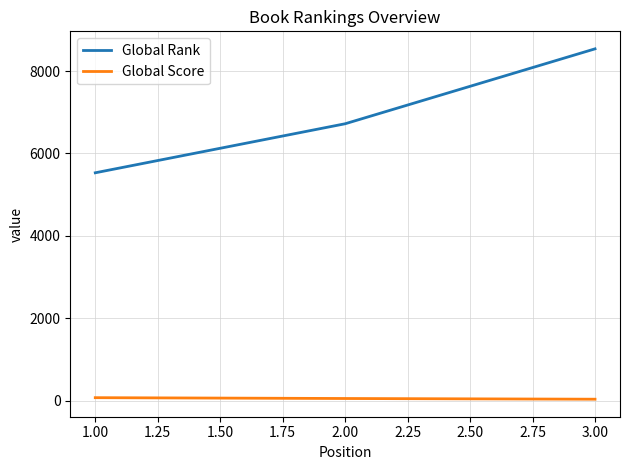

What is the sum of all Global Rank values?

20788